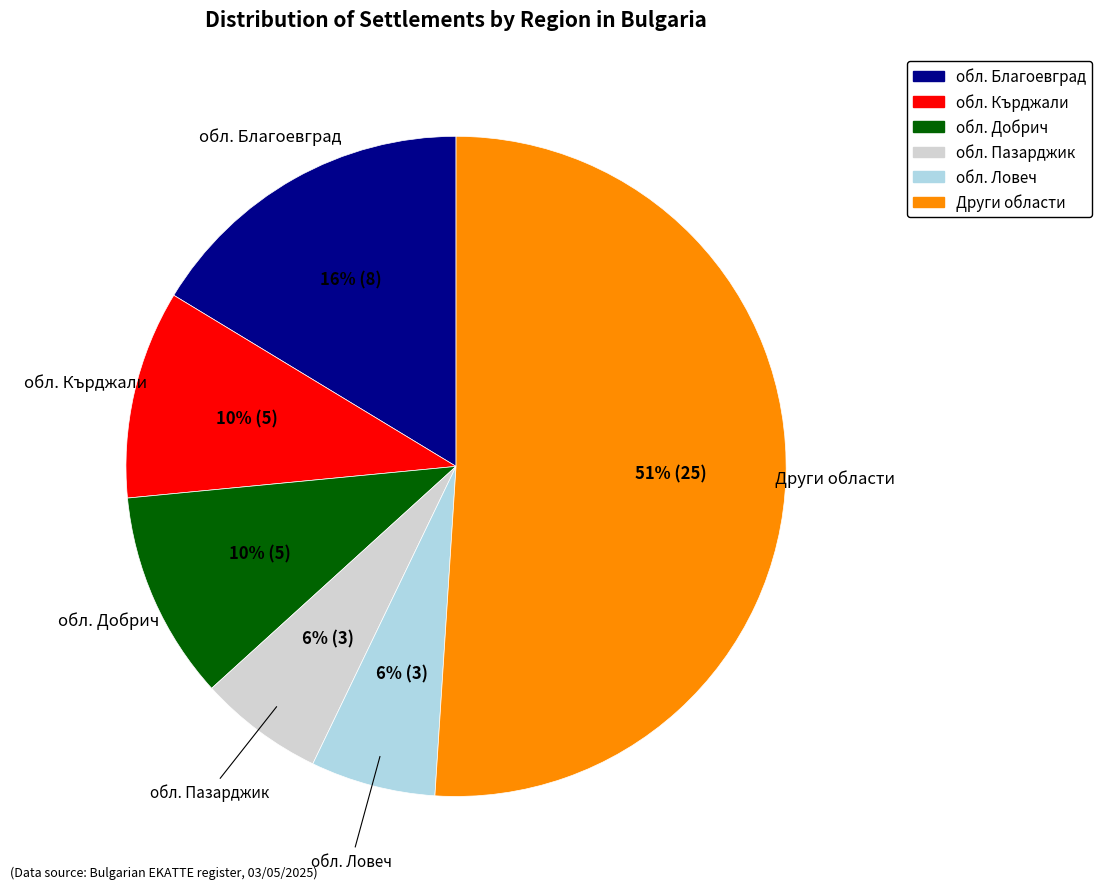

To the nearest percent, what is the average slice percentage?

17%